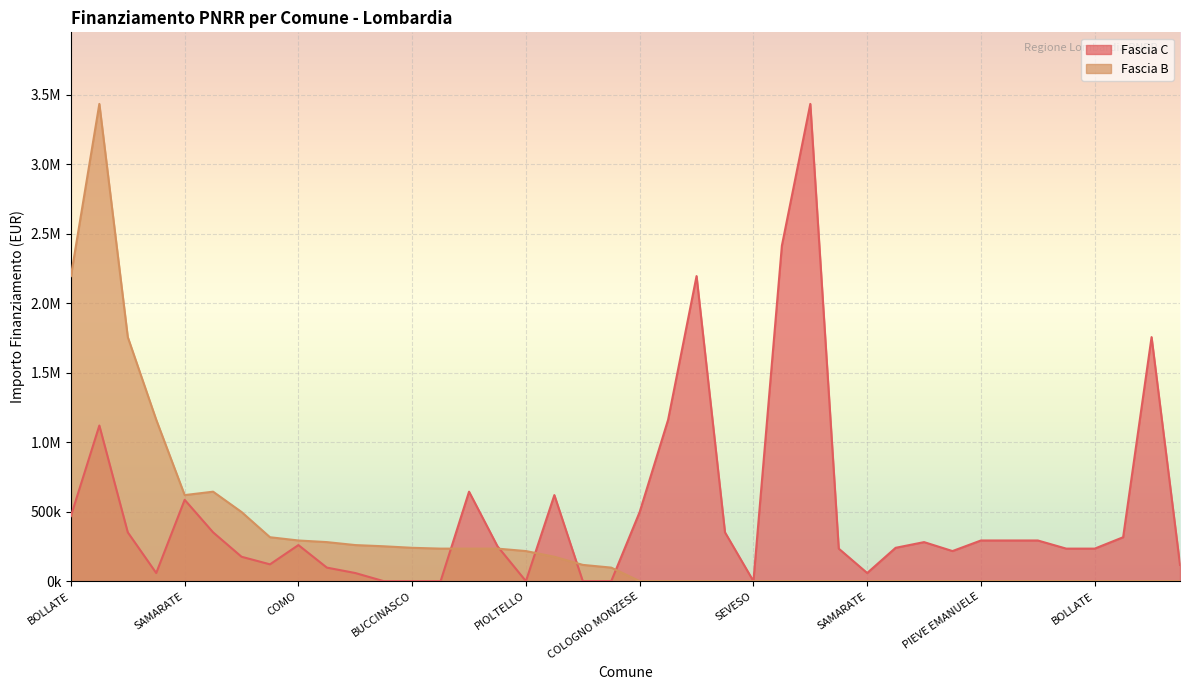

How many values are above zero?

33